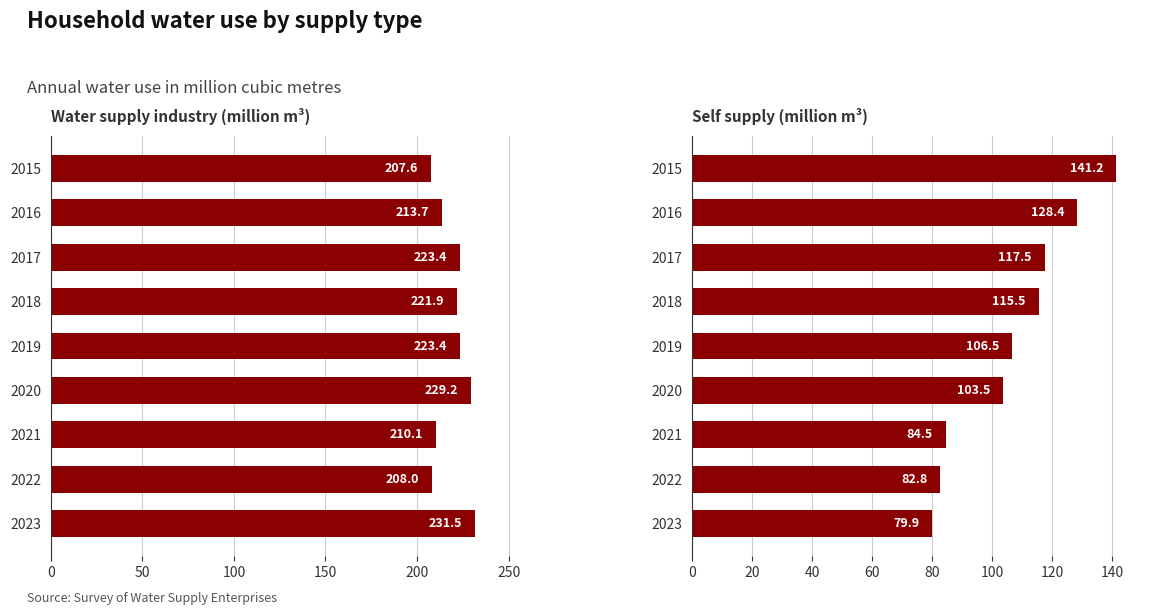

How many series are shown in this chart?

2